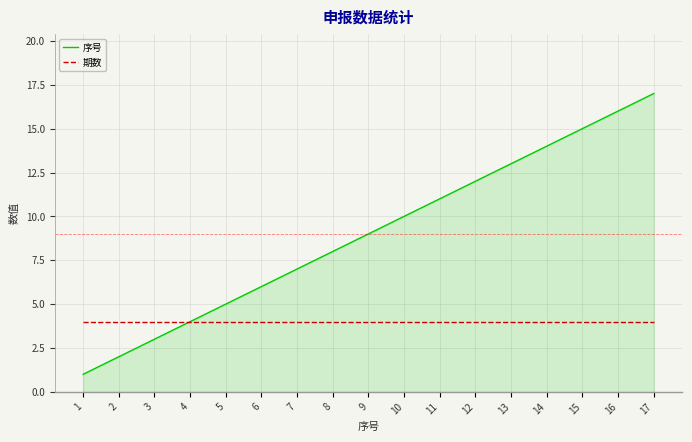

Which series changed the most between 4 and 8?

序号